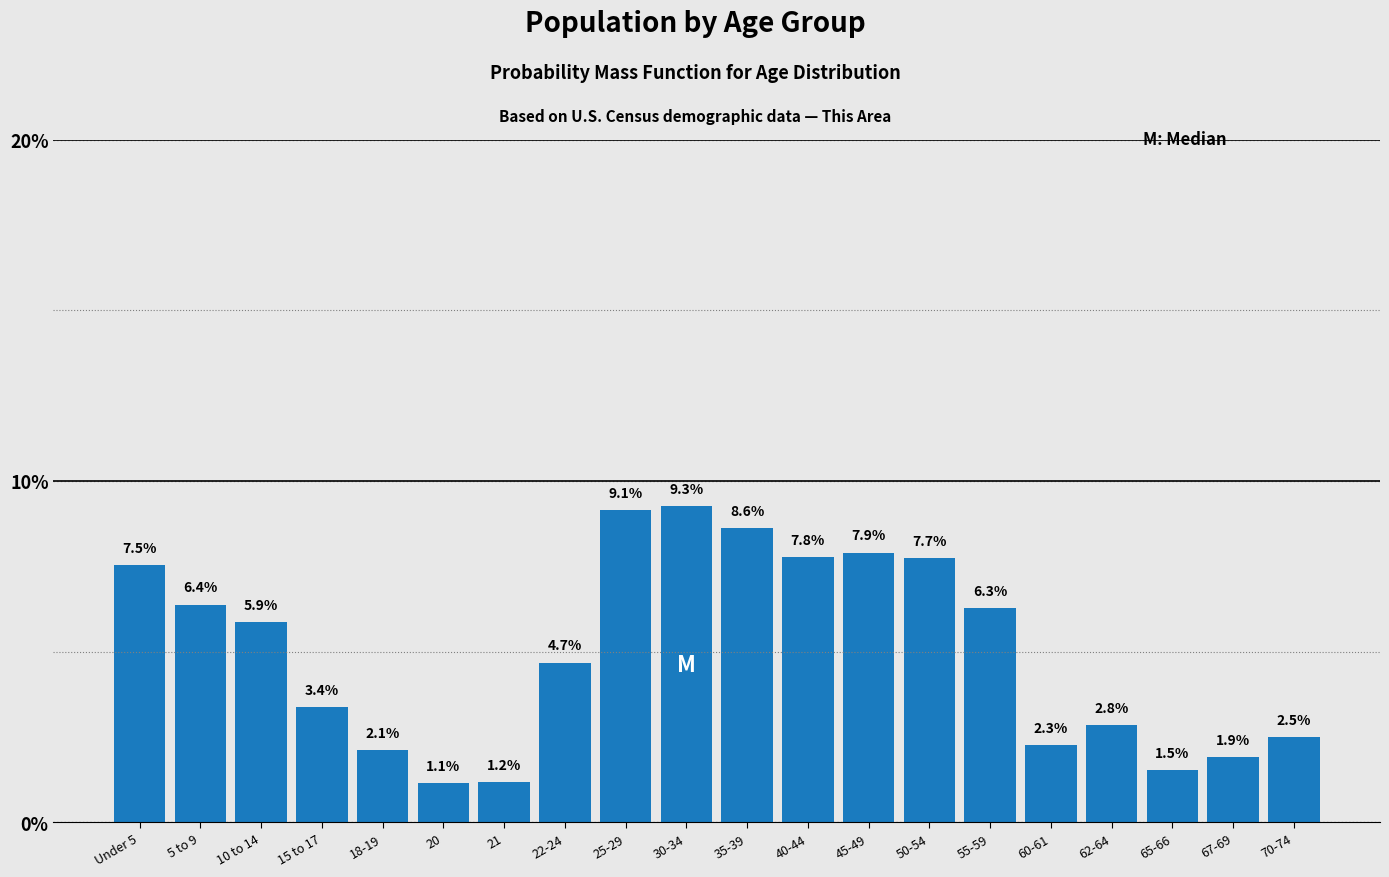

Reading left to right, extract all data points from this chart.

Under 5=7.5	5 to 9=6.4	10 to 14=5.9	15 to 17=3.4	18-19=2.1	20=1.1	21=1.2	22-24=4.7	25-29=9.1	30-34=9.3	35-39=8.6	40-44=7.8	45-49=7.9	50-54=7.7	55-59=6.3	60-61=2.3	62-64=2.8	65-66=1.5	67-69=1.9	70-74=2.5